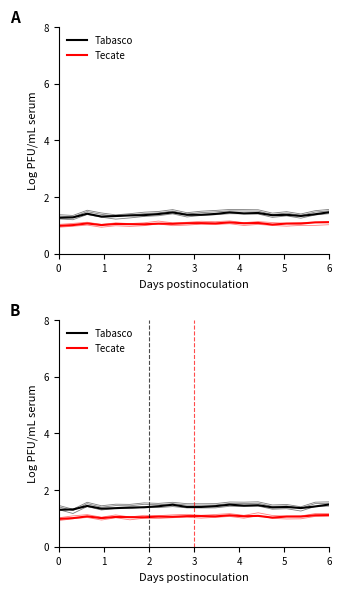

How many lines are shown in the chart?

2